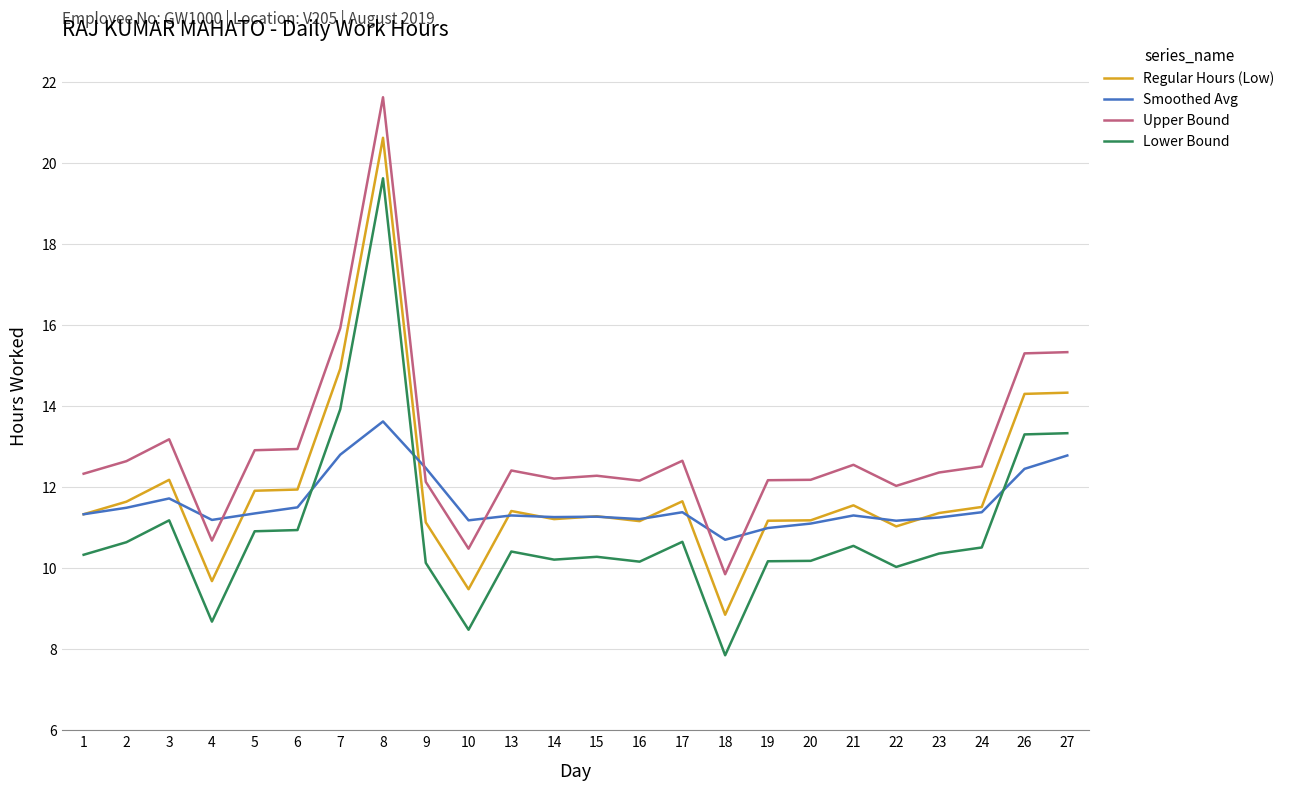

What is the approximate value of Upper Bound at 20?

12.2